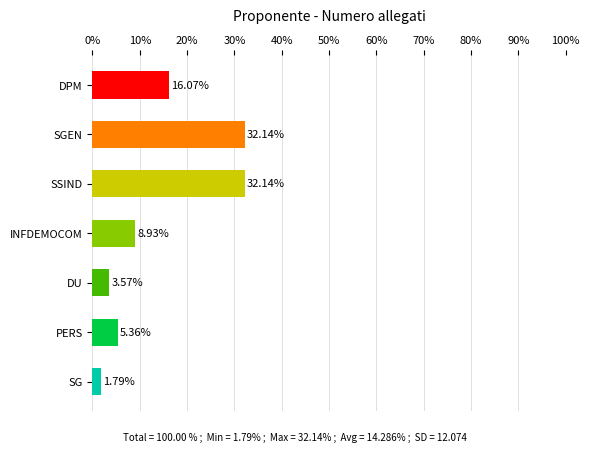

What is the difference between the maximum and second lowest values?

28.6